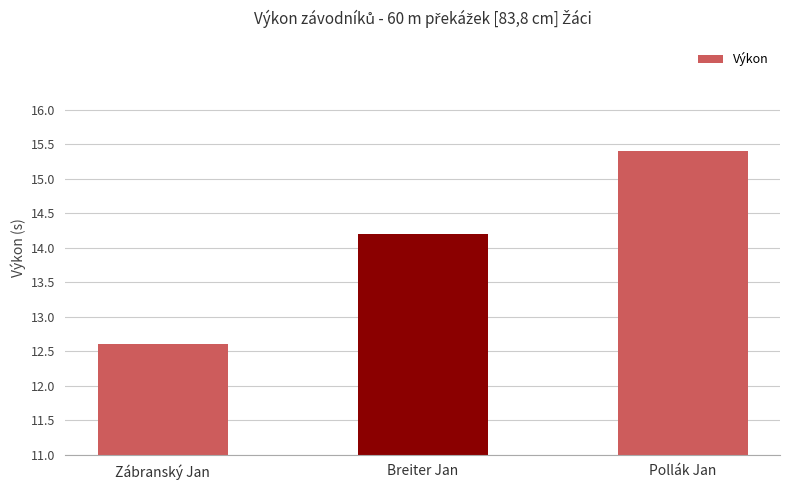

What is the value of the 3rd bar from the left?

15.4